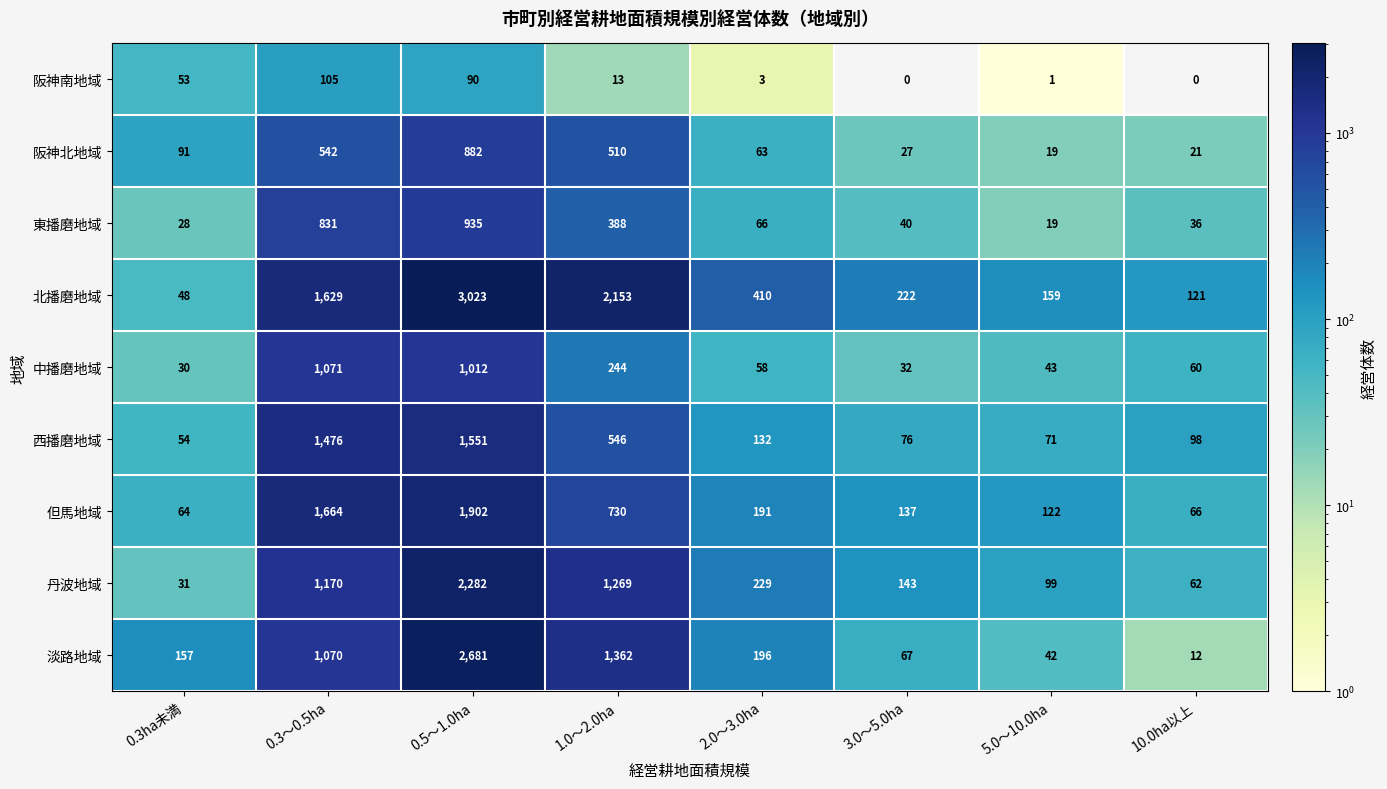

Count the number of data series in this chart.

9